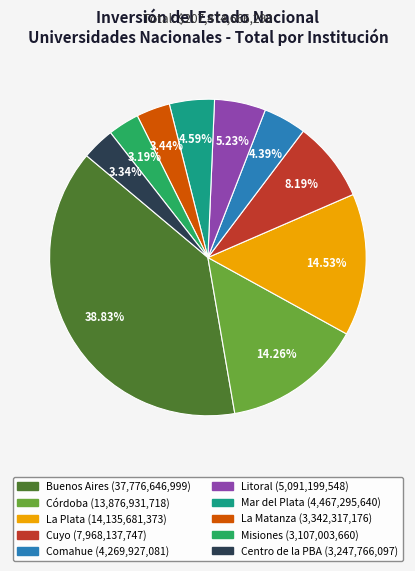

What is the largest slice in the pie chart?

Buenos Aires